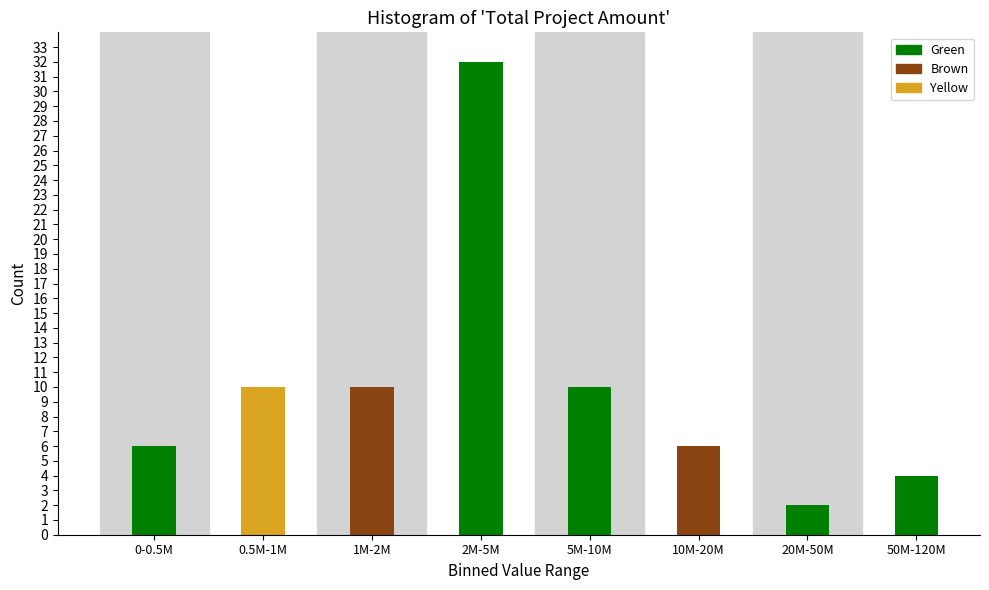

Reading left to right, transcribe all the data shown in this chart.

6	10	10	32	10	6	2	4